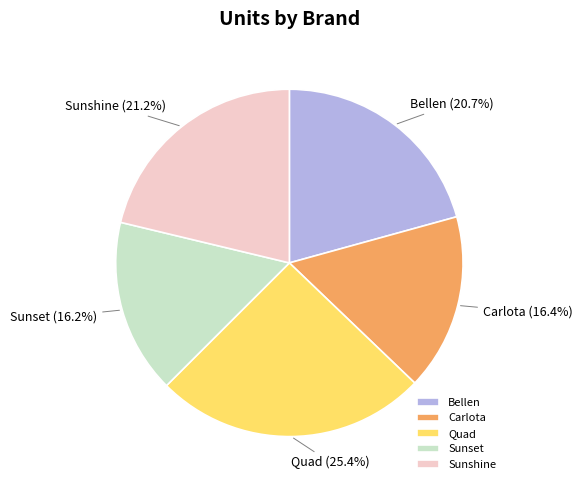

The Sunset slice represents 31% of the pie. True or false?

False